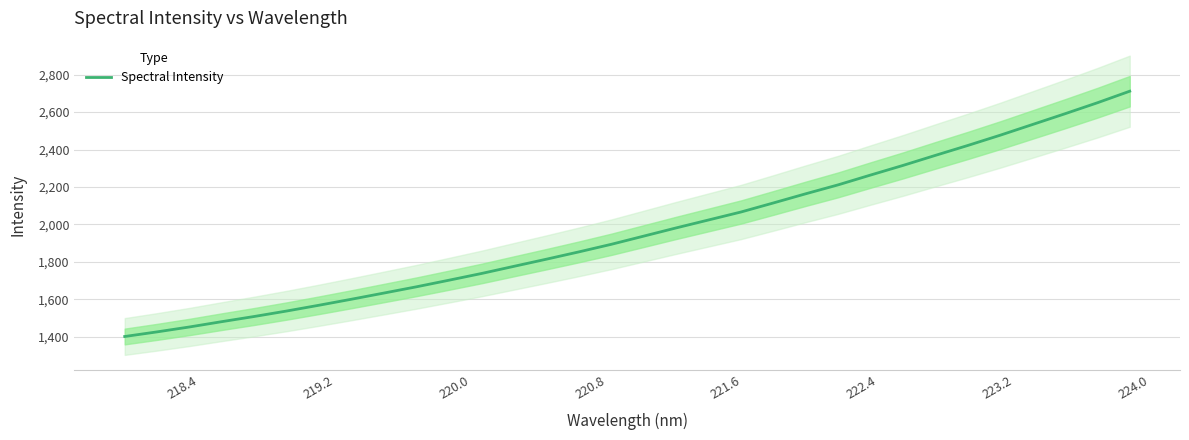

What is the highest value of the Spectral Intensity series?

2711.1